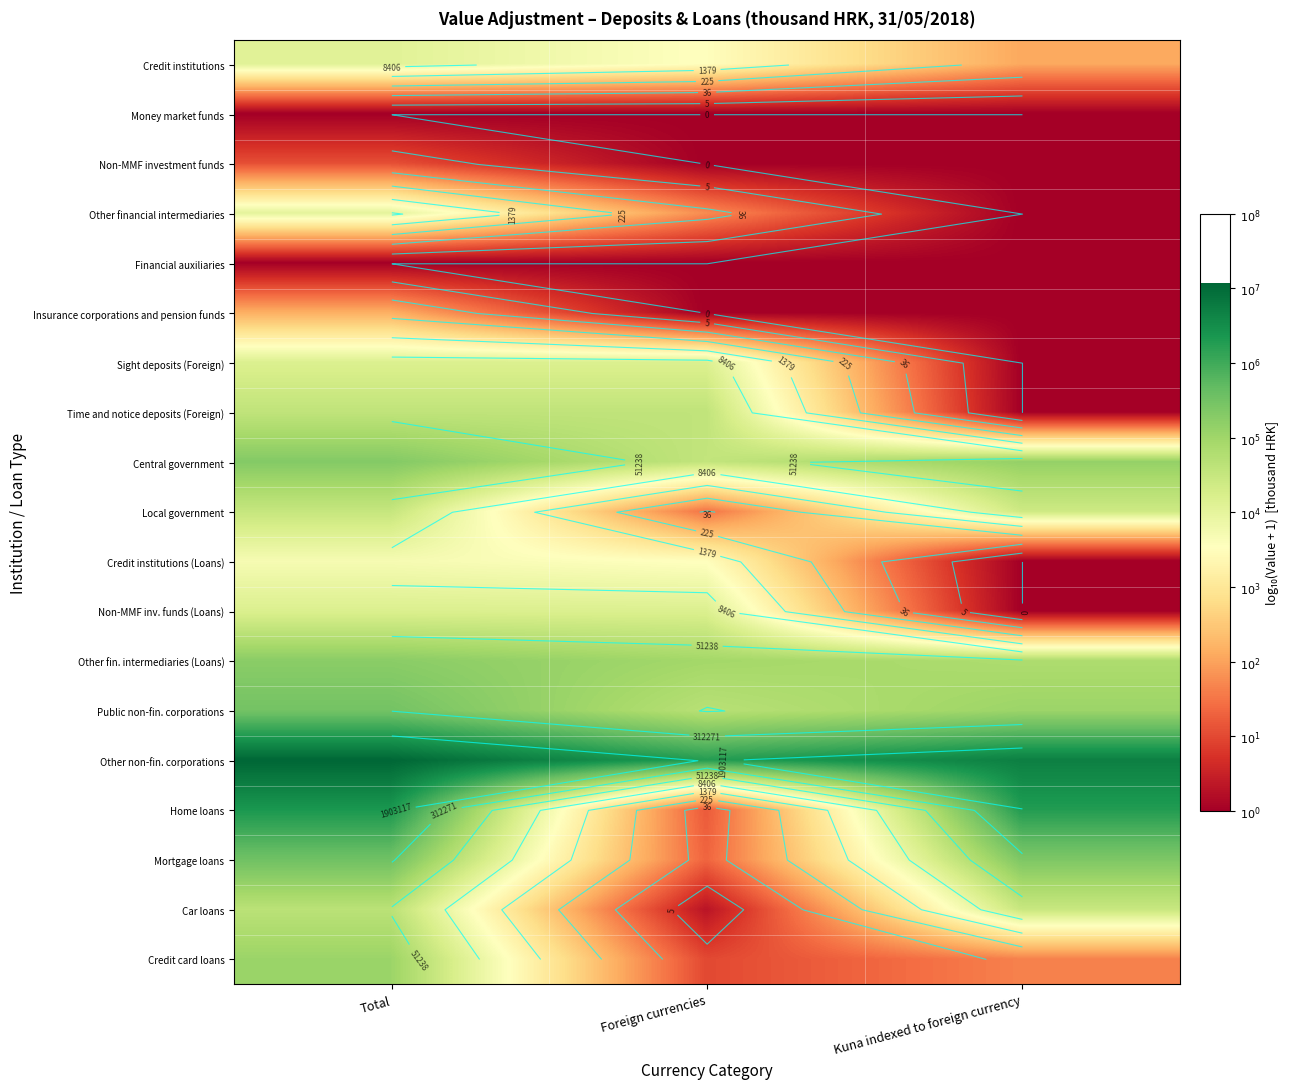

The Other fin. intermediaries (Loans) series shows 1.2 at Total. True or false?

False